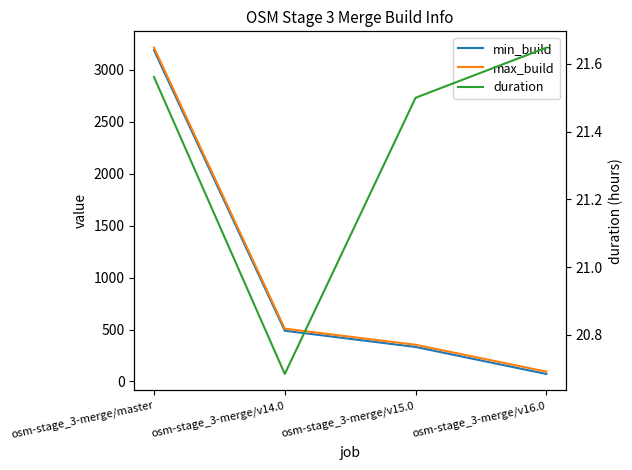

What position from the left is osm-stage_3-merge/v15.0?

3